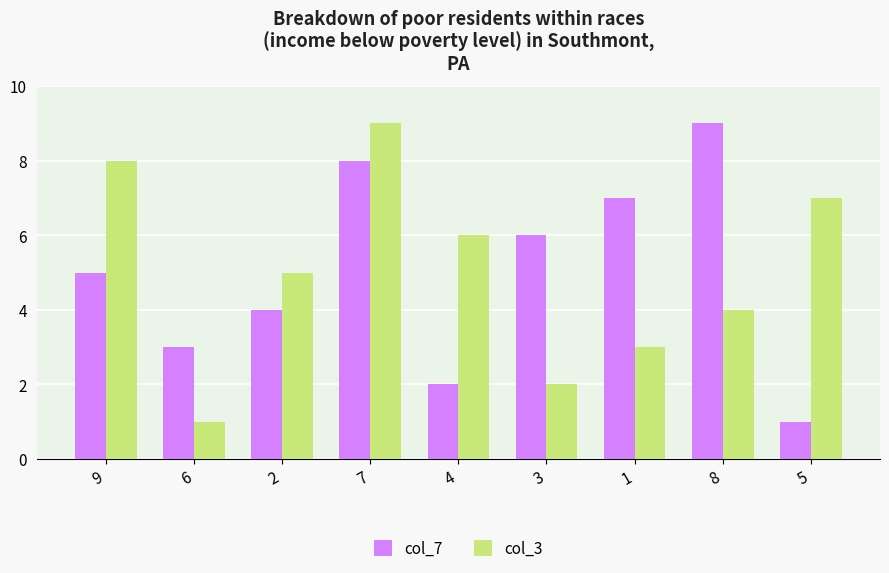

Reading left to right, transcribe all the data shown in this chart.

col_7: 9=5	6=3	2=4	7=8	4=2	3=6	1=7	8=9	5=1
col_3: 9=8	6=1	2=5	7=9	4=6	3=2	1=3	8=4	5=7